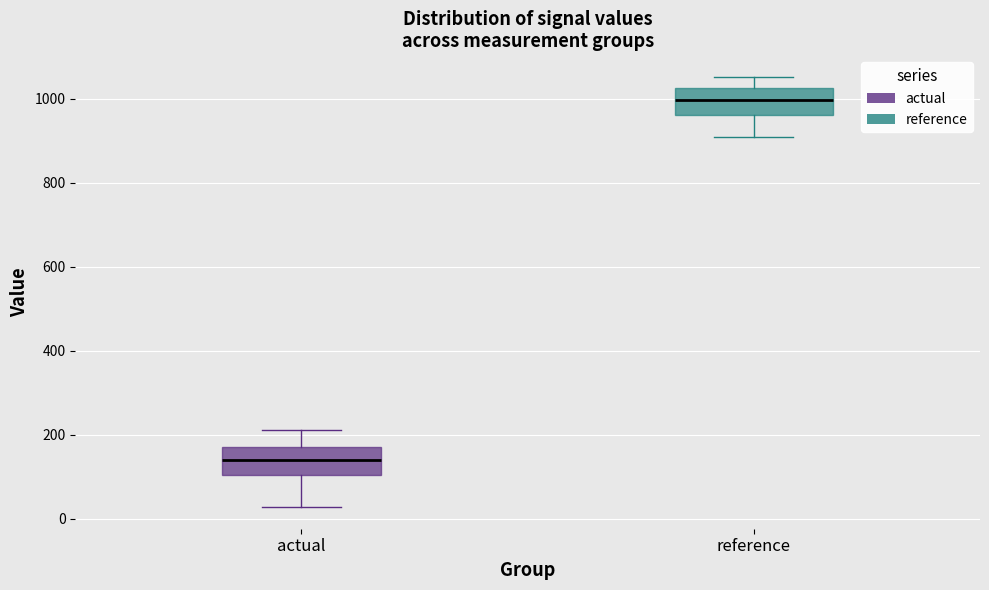

Reading left to right, read every box against the y-axis: the position of its median line, the range the box covers, and the ends of its whiskers. The values are not printed on the chart, so give them approximately, as read against the axis.

actual: median 140, box 100 to 160, whiskers 20 to 200
reference: median 1000, box 960 to 1020, whiskers 900 to 1060